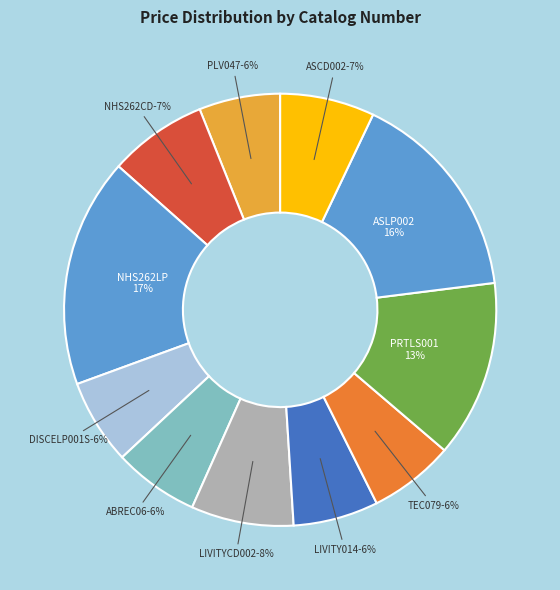

Rank the categories by value from highest to lowest.

NHS262LP, ASLP002, PRTLS001, LIVITYCD002, NHS262CD, ASCD002, DISCELP001S, ABREC06, LIVITY014, TEC079, PLV047